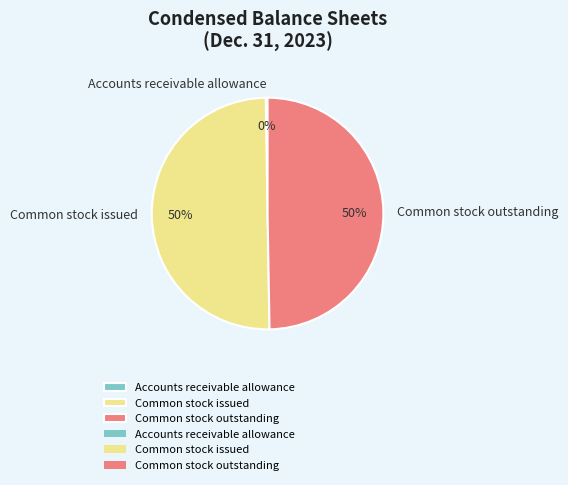

Do Common stock outstanding and Common stock issued together represent more than half of the pie?

Yes